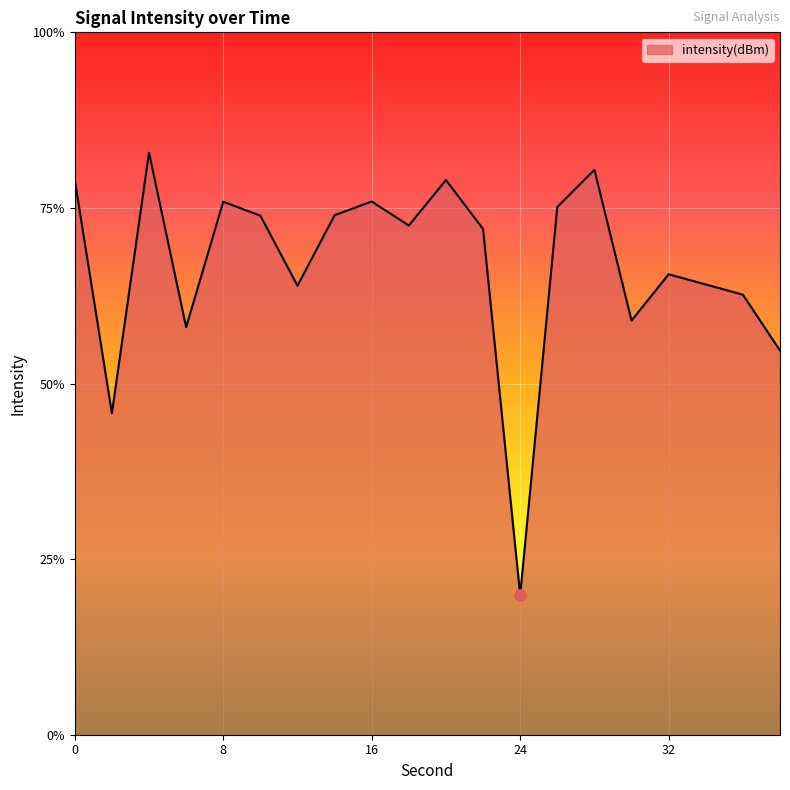

How many lines are shown in the chart?

1